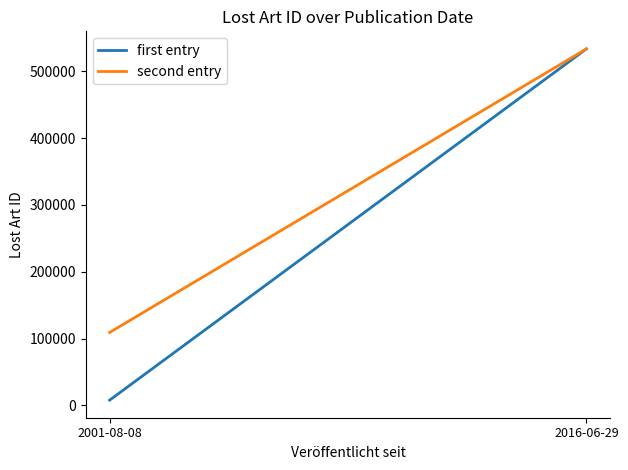

What is the difference between the maximum and minimum values in the first entry series?

525546